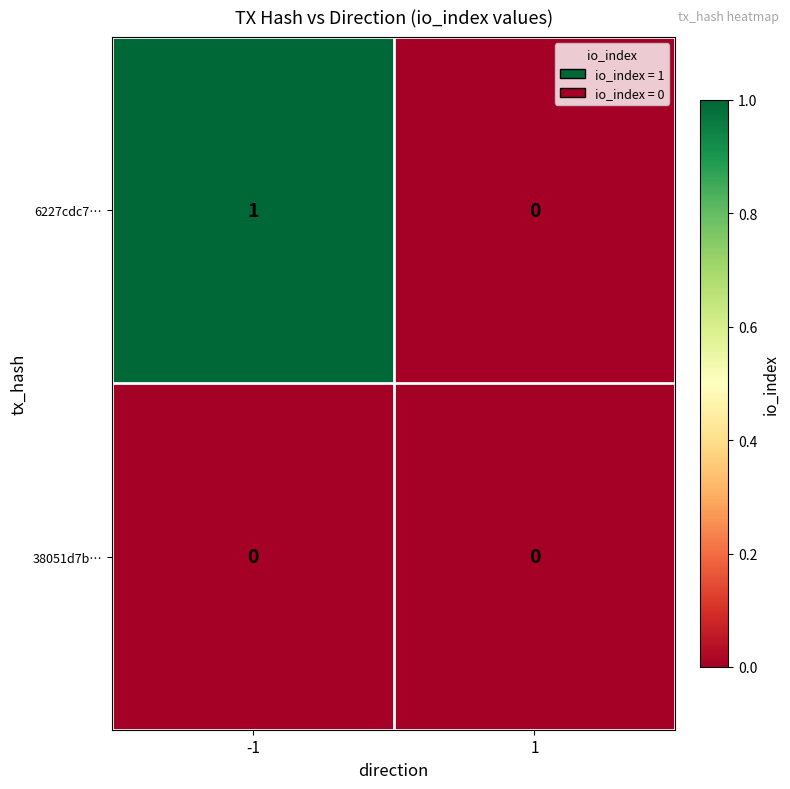

True or false: 38051d7b… has a value of 0 at 1.

True